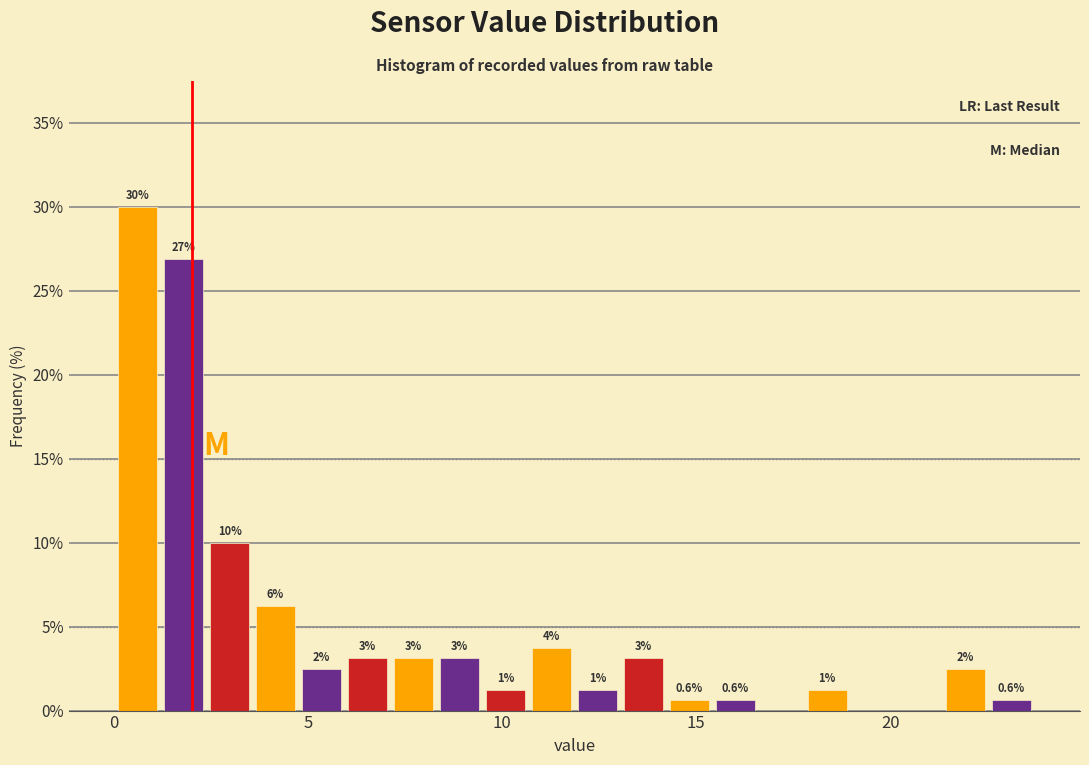

Read against the x-axis, roughly where is the centre of the tallest bar?

0.5